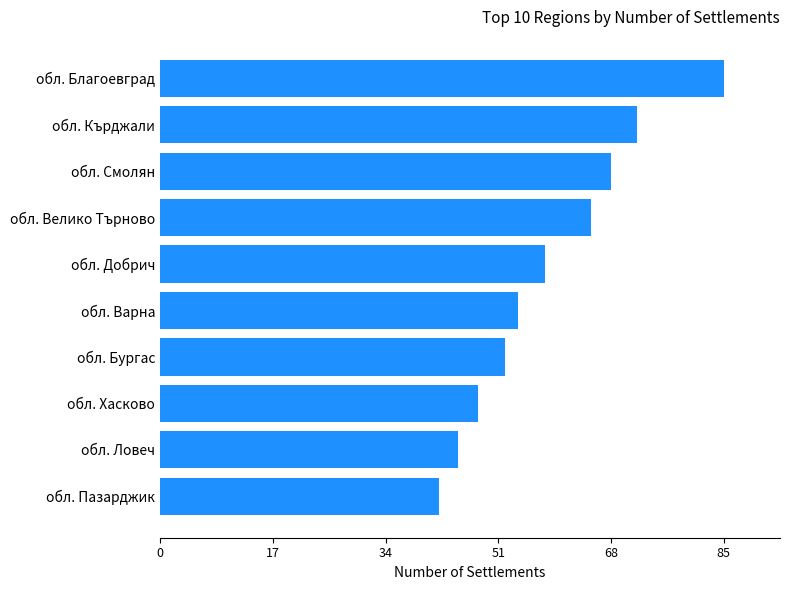

What is the difference between the second highest and second lowest values?

27